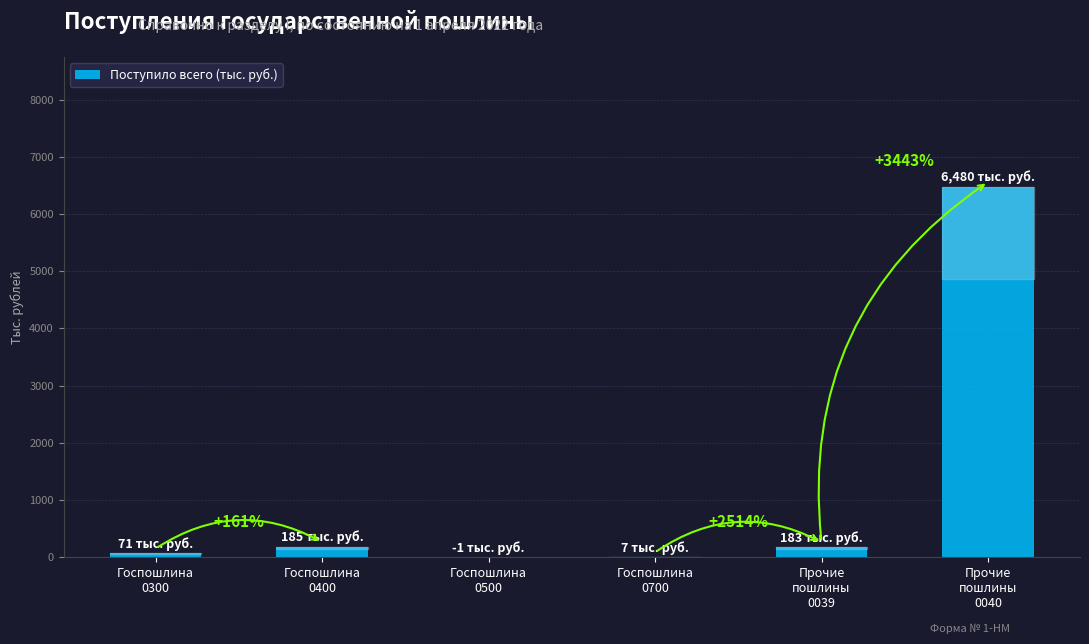

What is the label of the 3rd bar from the right?

Госпошлина
0700